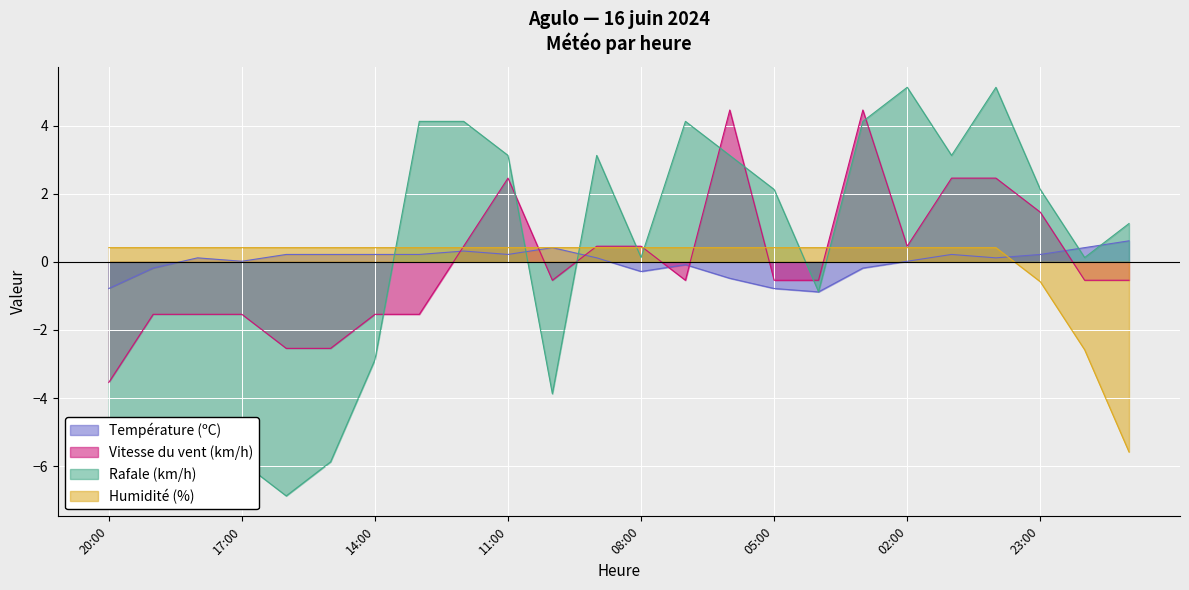

How many negative values does the Rafale (km/h) series have?

9